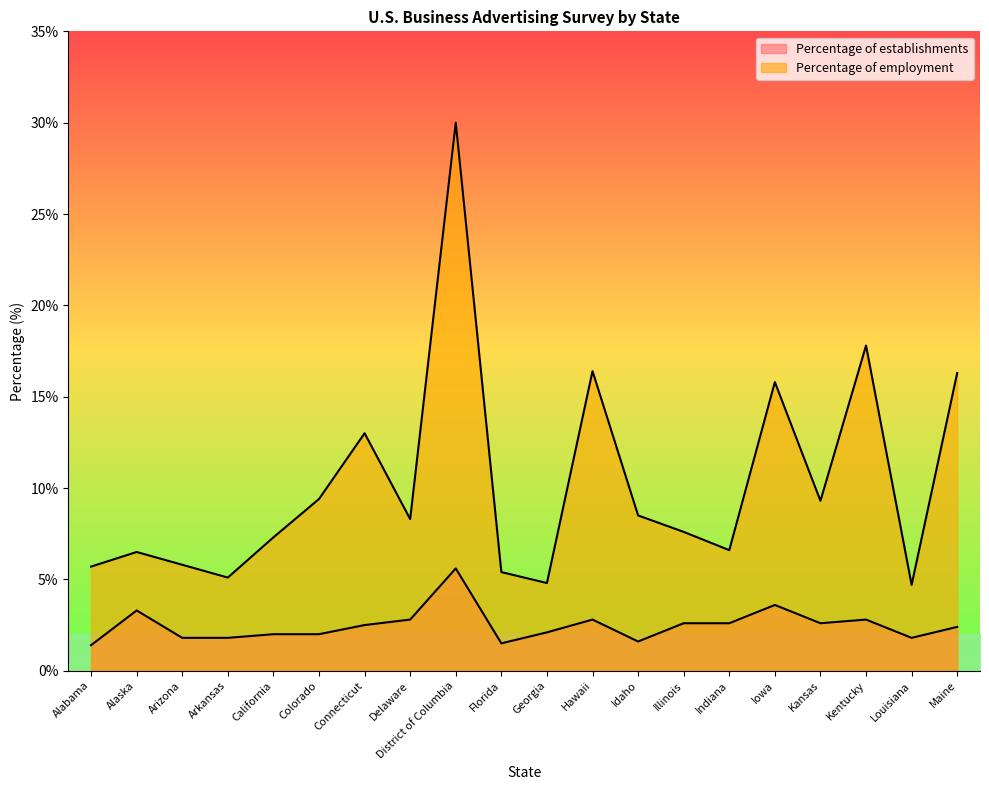

How many lines are shown in the chart?

2